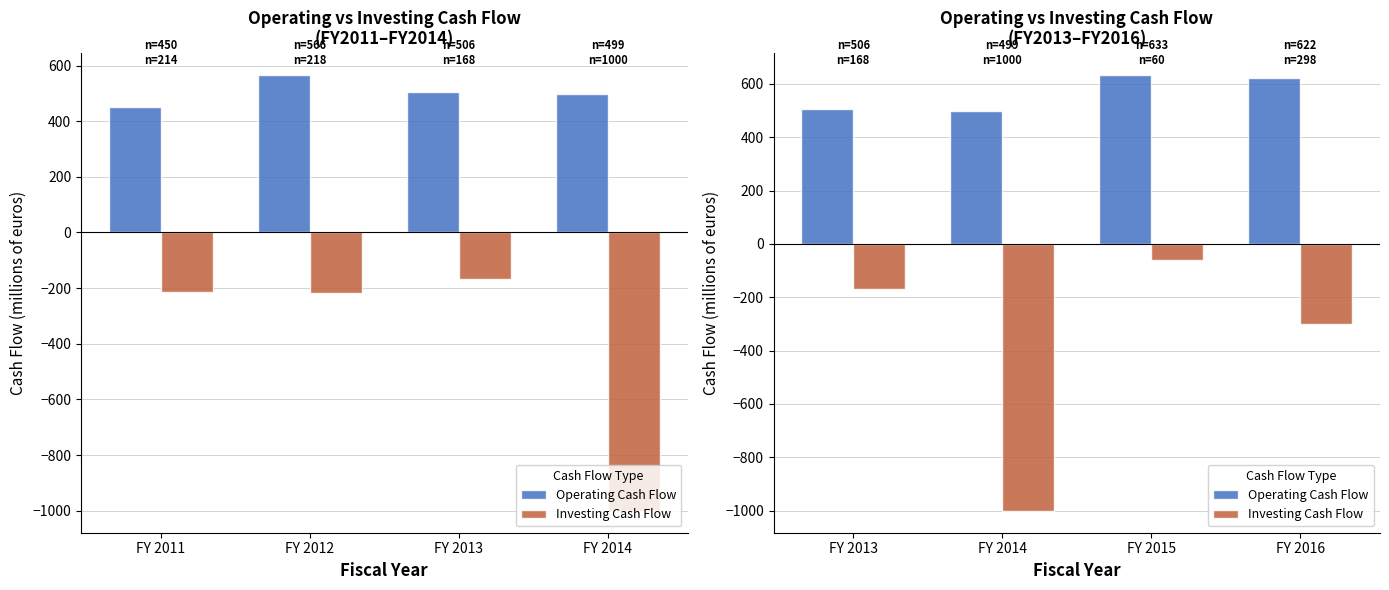

What is the value of the Operating Cash Flow bar at the 4th from the left?

622.0